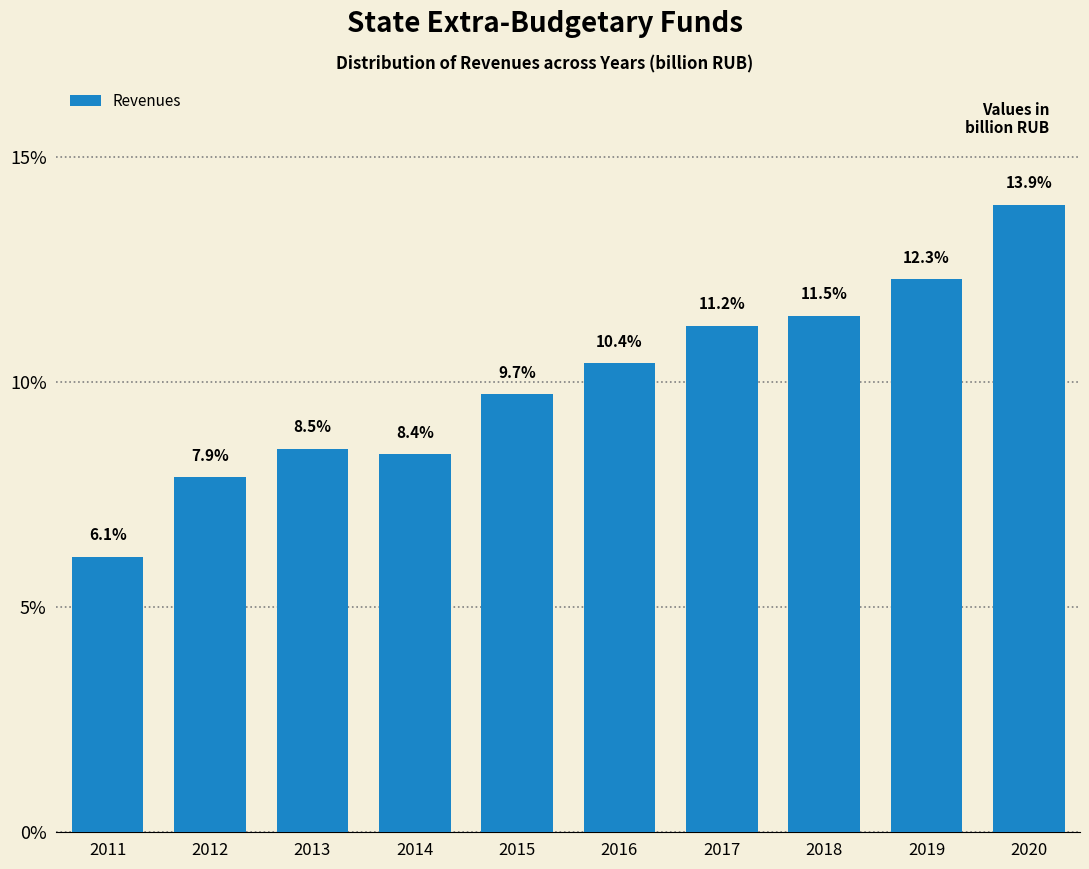

Reading left to right, transcribe all the data shown in this chart.

6.1	7.9	8.5	8.4	9.7	10.4	11.2	11.5	12.3	13.9